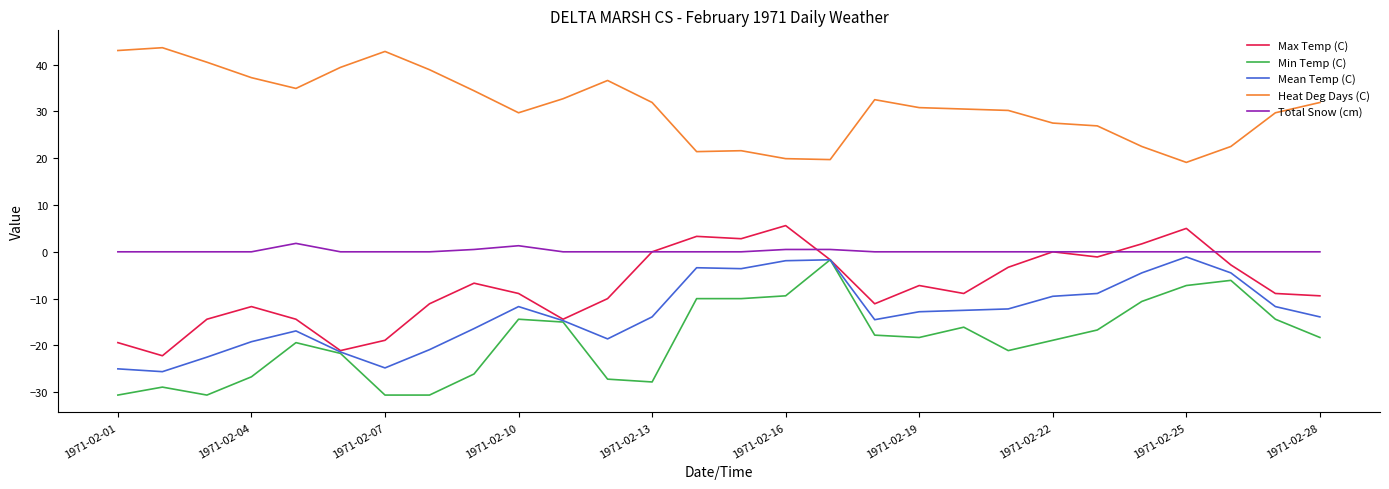

What is the greatest value displayed?

43.6